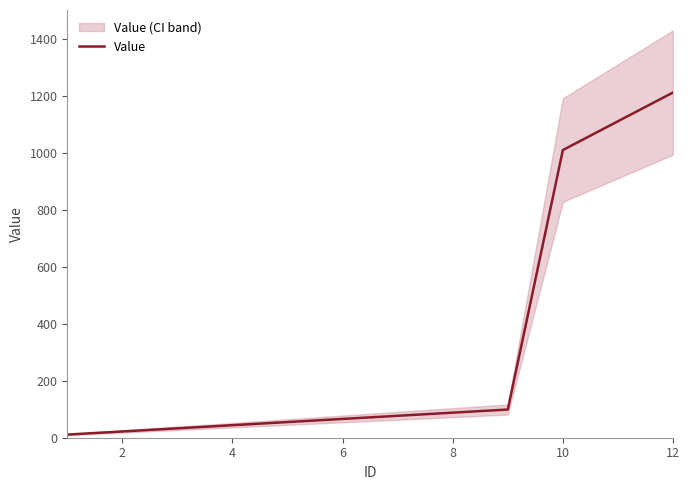

The value of Value at 4 is 44. True or false?

True